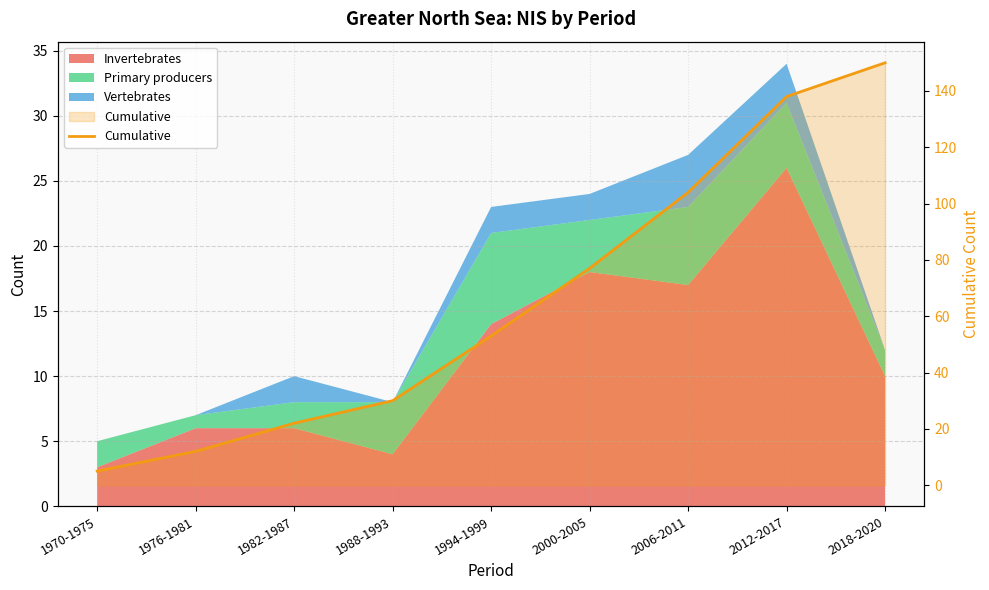

Reading left to right, list all the values displayed in this chart.

1970-1975=5	1976-1981=12	1982-1987=22	1988-1993=30	1994-1999=53	2000-2005=77	2006-2011=104	2012-2017=138	2018-2020=150